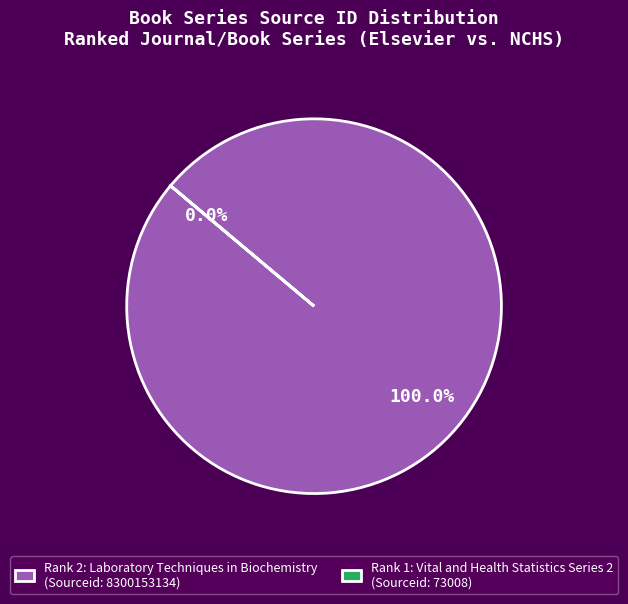

Which slice represents more than half of the pie?

Laboratory Techniques in Biochemistry (Rank 2)